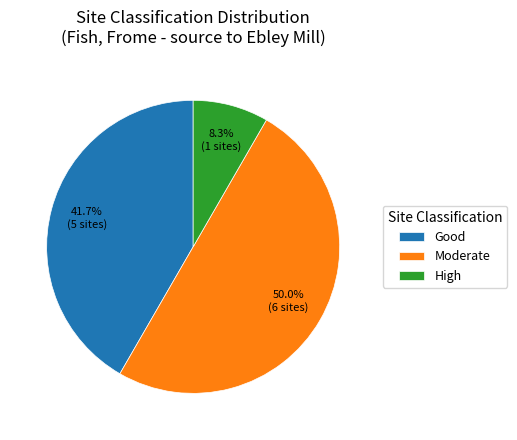

How many segments does this pie chart have?

3